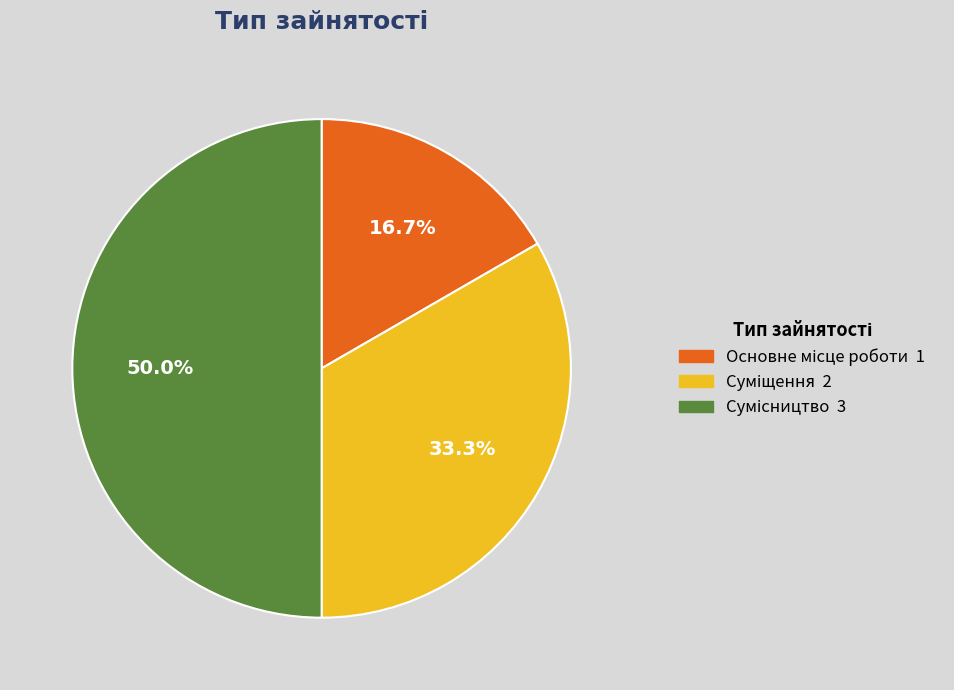

How many slices are in this pie chart?

3